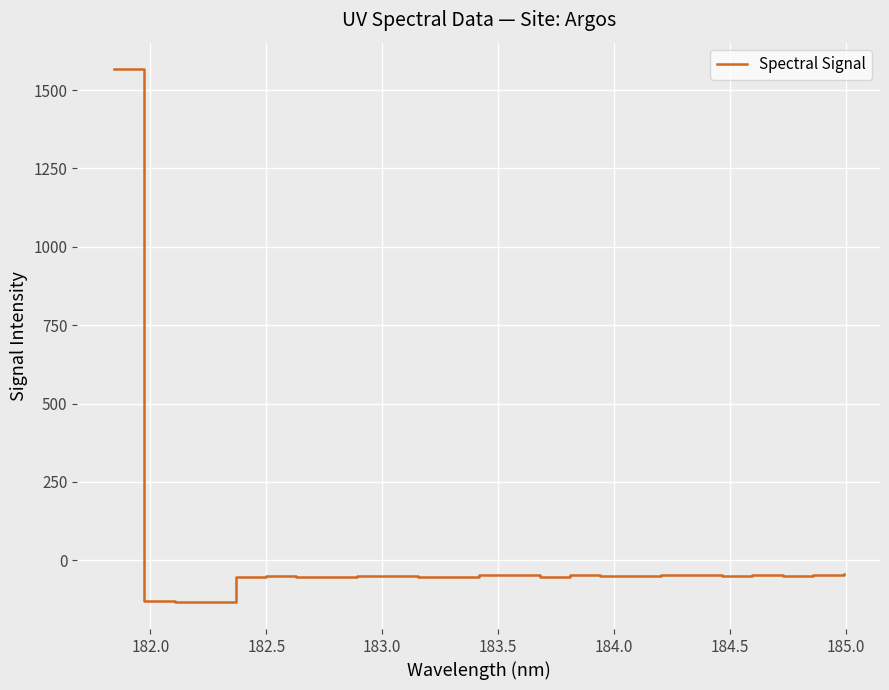

What is the minimum value shown in the chart?

-134.4